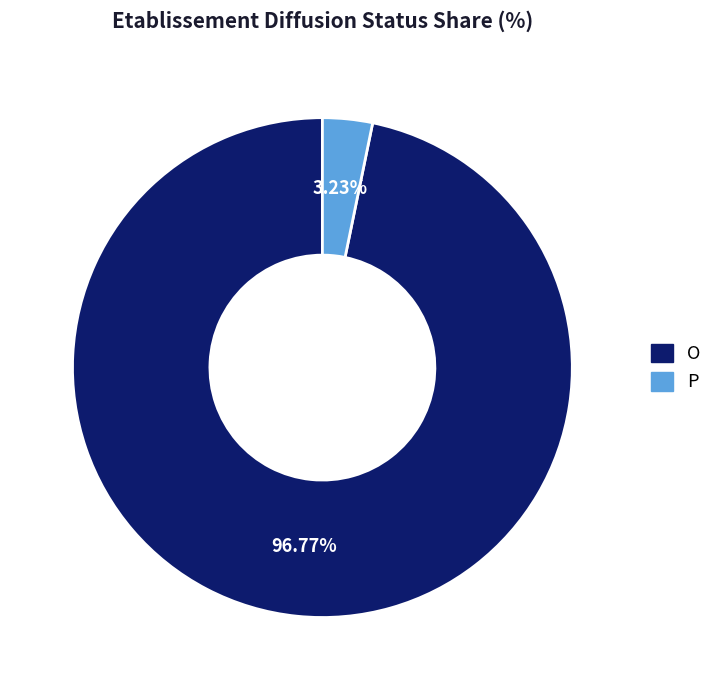

Does any single category account for the majority?

Yes